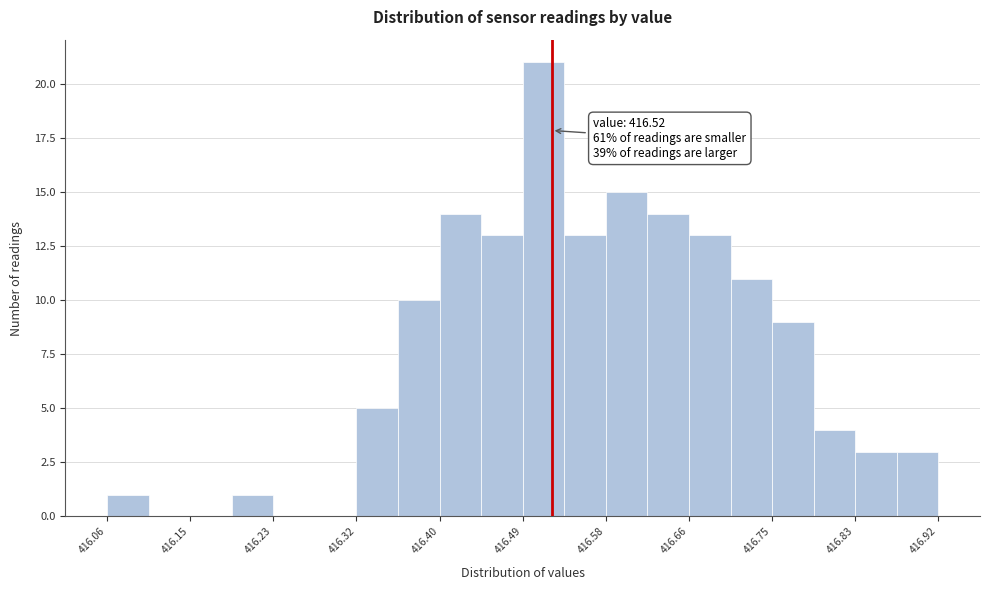

Which range on the x-axis has the tallest bar?

416.490 to 416.533